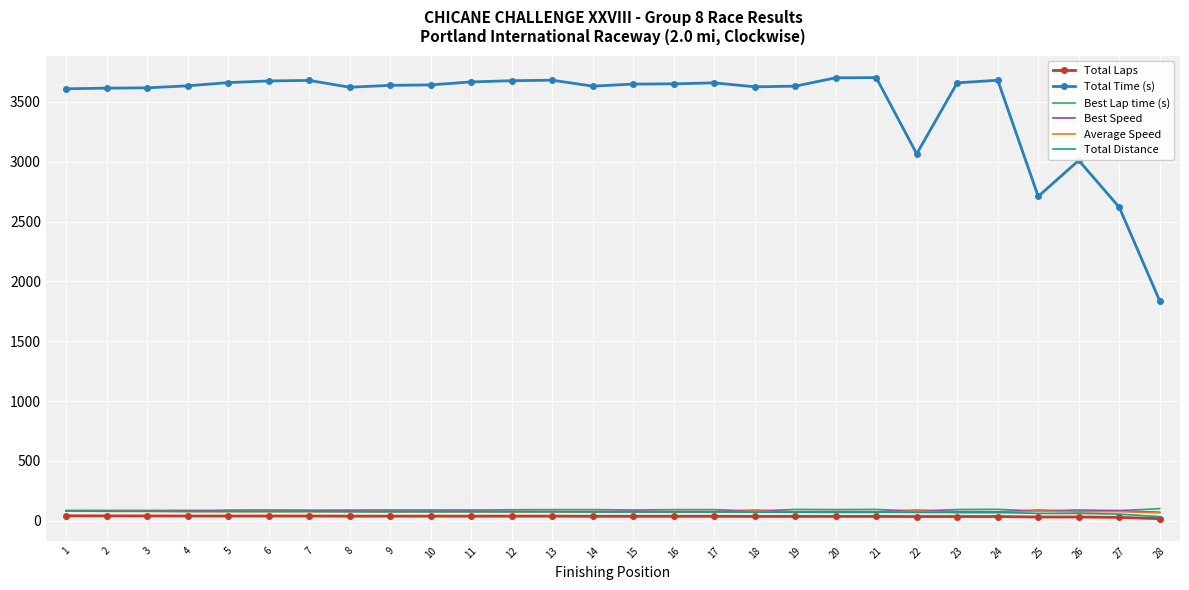

Which series has the widest spread of values?

Total Time (s)